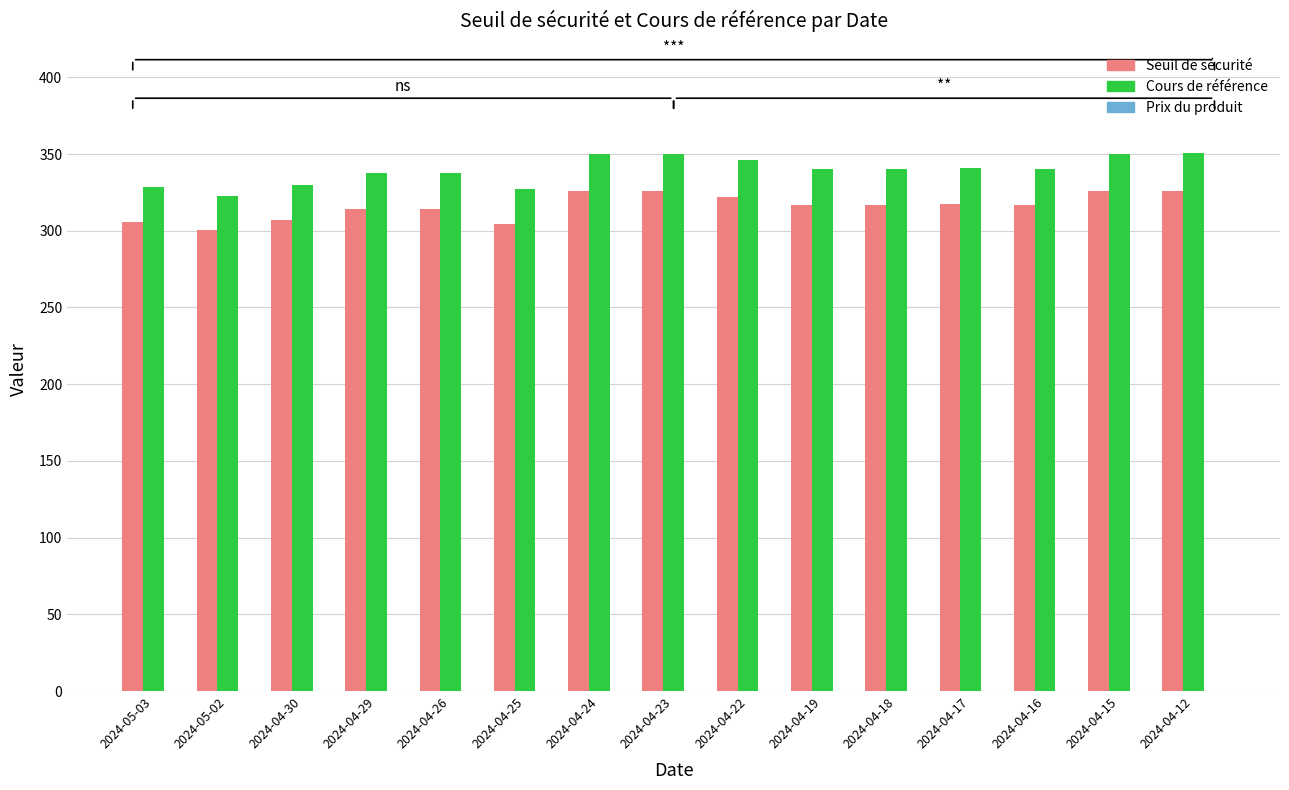

Which series changed the most between 2024-04-23 and 2024-04-18?

Cours de référence